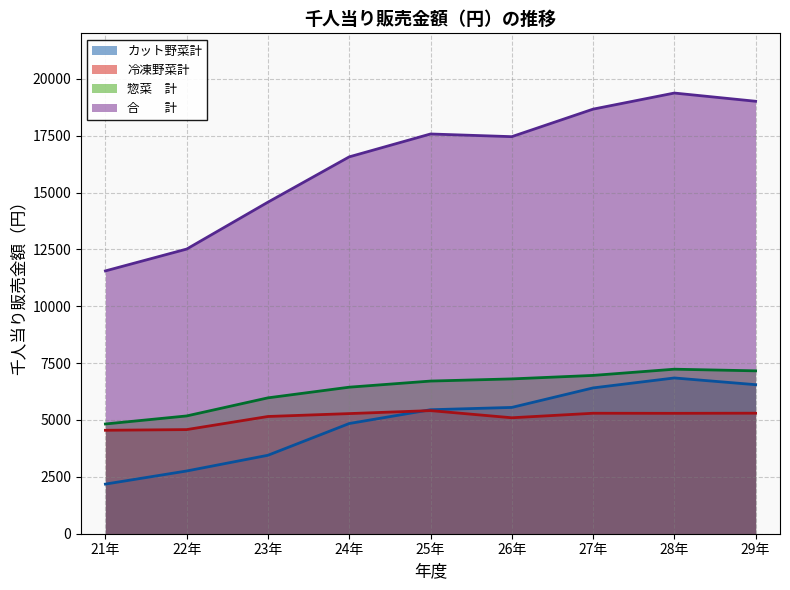

Reading right to left, list all the values displayed in this chart.

カット野菜計: 6552.6	6848.1	6410.4	5552.5	5450.8	4845.0	3449.5	2758.4	2181.8
冷凍野菜計: 5299.3	5293.2	5296.4	5097.8	5412.7	5281.4	5154.2	4578.0	4548.0
惣菜　計: 7161.2	7233.2	6960.0	6806.6	6711.4	6442.3	5973.6	5178.3	4825.0
合　　計: 19013.1	19374.4	18666.8	17457.0	17574.9	16568.8	14577.3	12514.7	11554.9